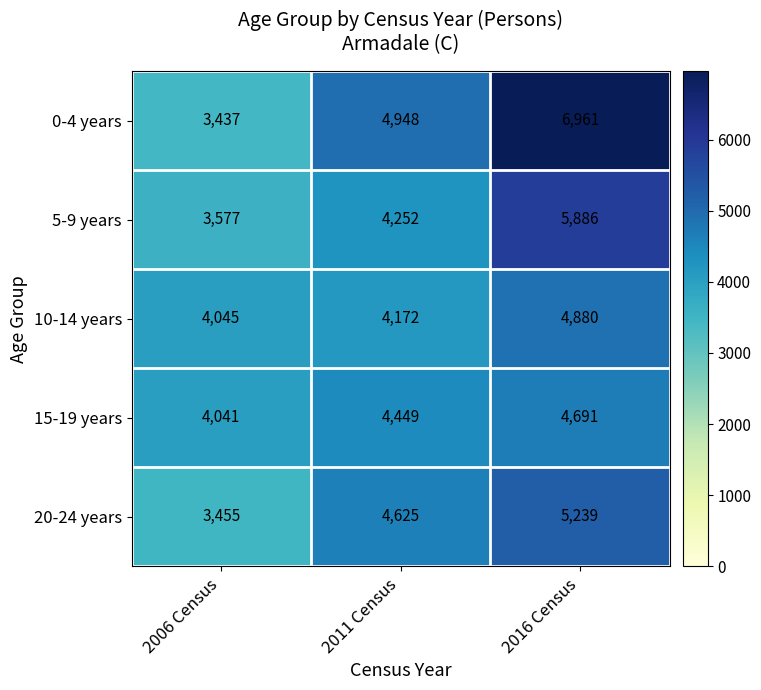

Rank the series by their maximum value, from lowest to highest.

15-19 years, 10-14 years, 20-24 years, 5-9 years, 0-4 years